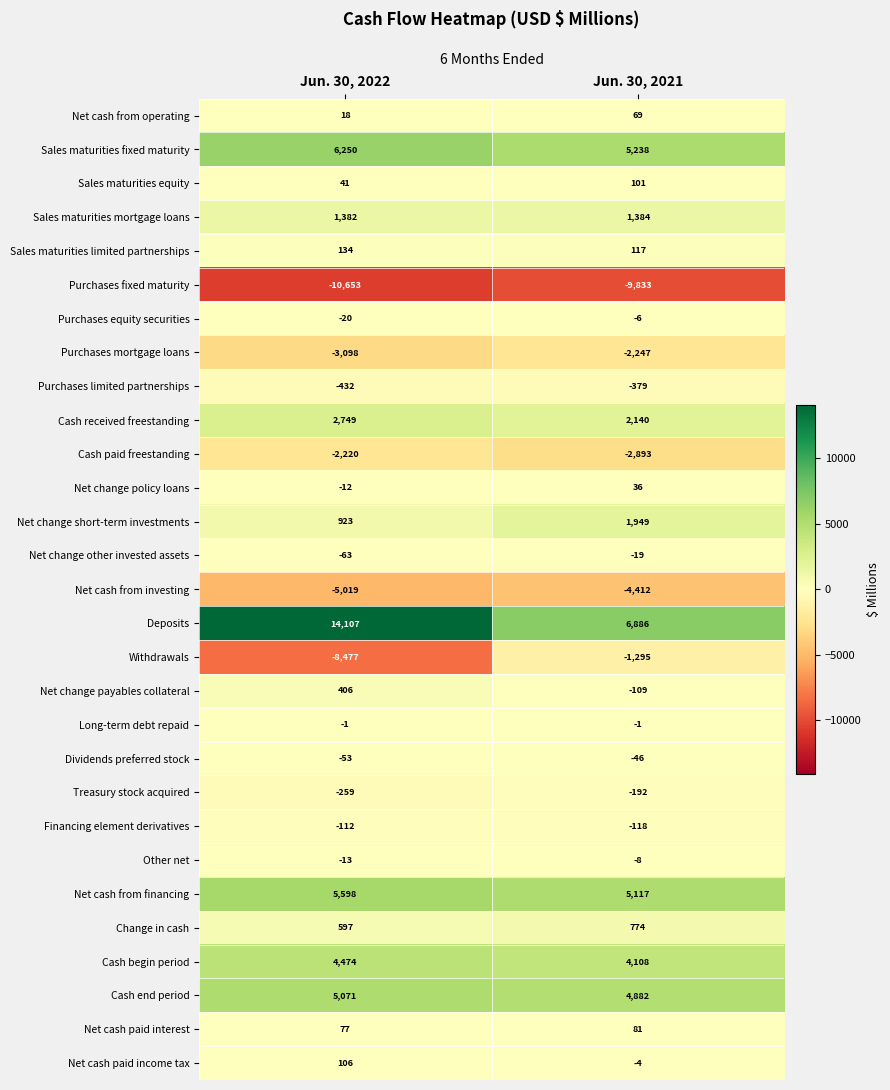

What is the spread (max minus min) of values at Jun. 30, 2022?

24760